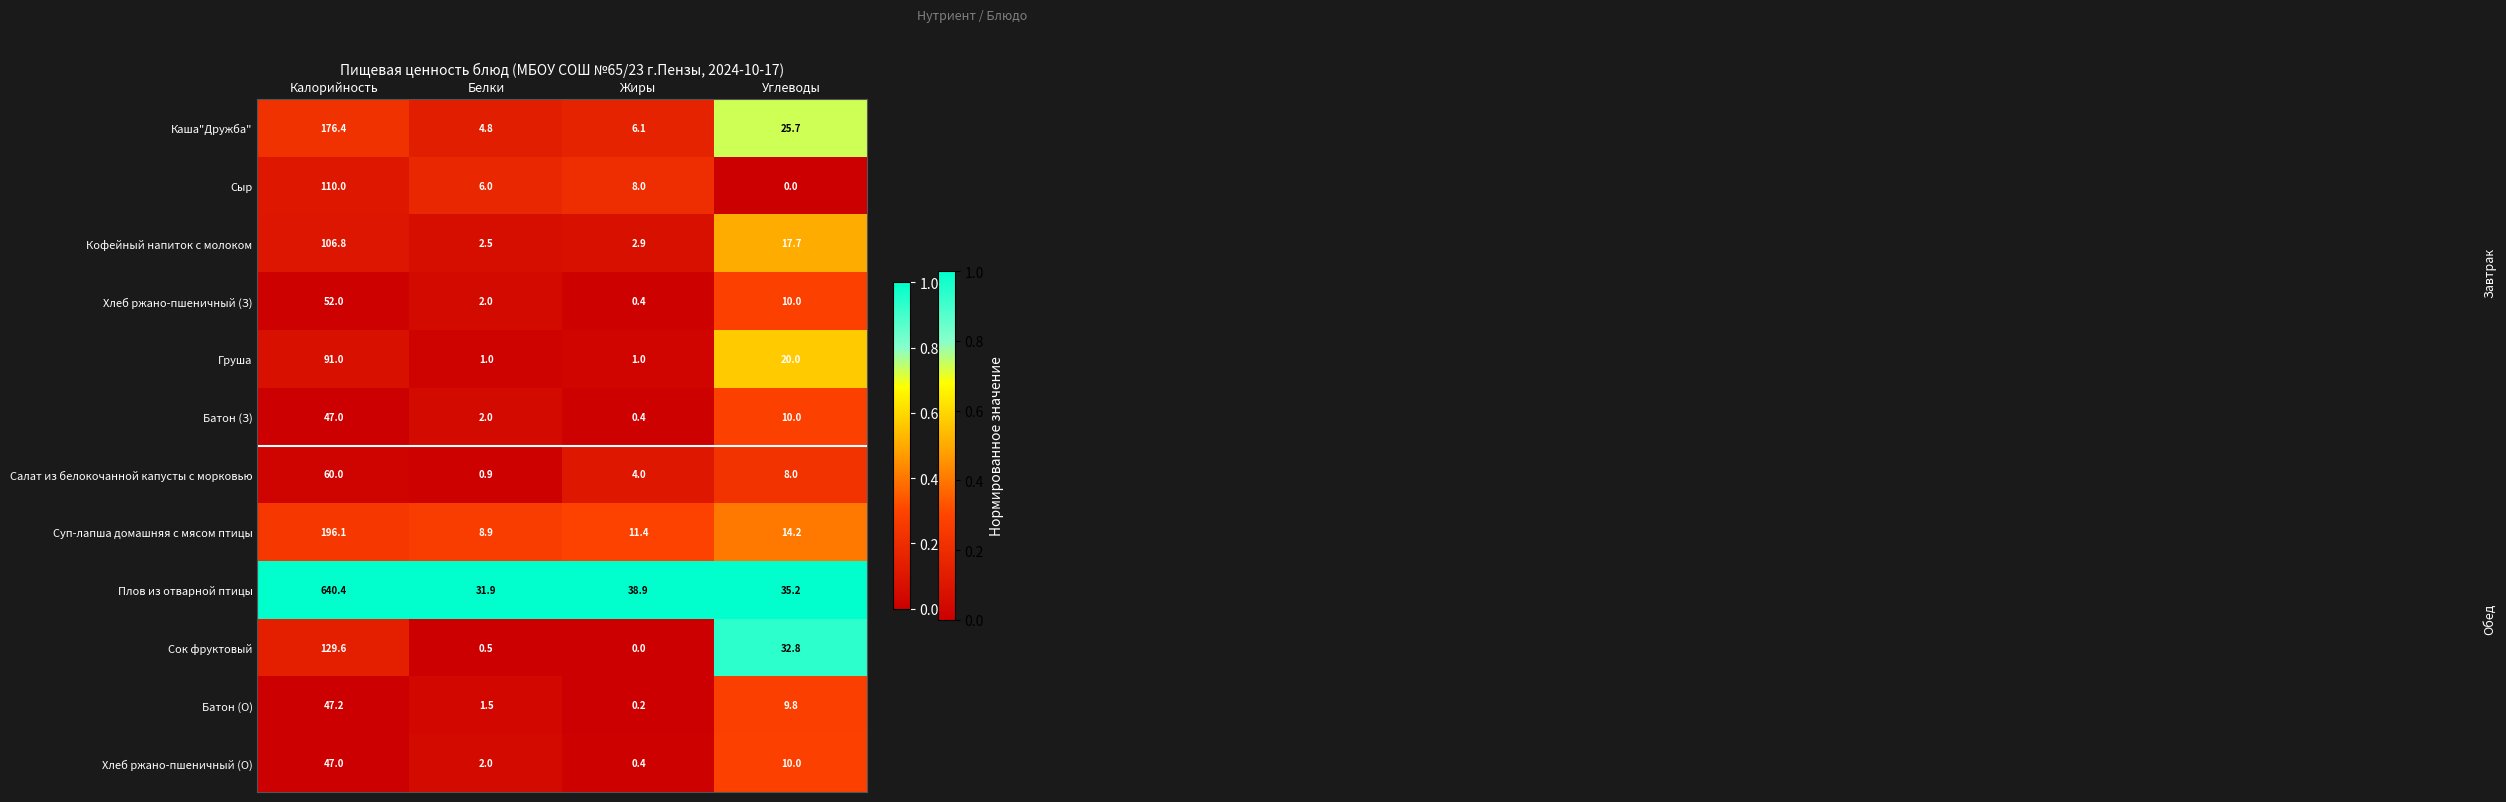

List the labels in order of Плов из отварной птицы value, smallest first.

Белки, Углеводы, Жиры, Калорийность